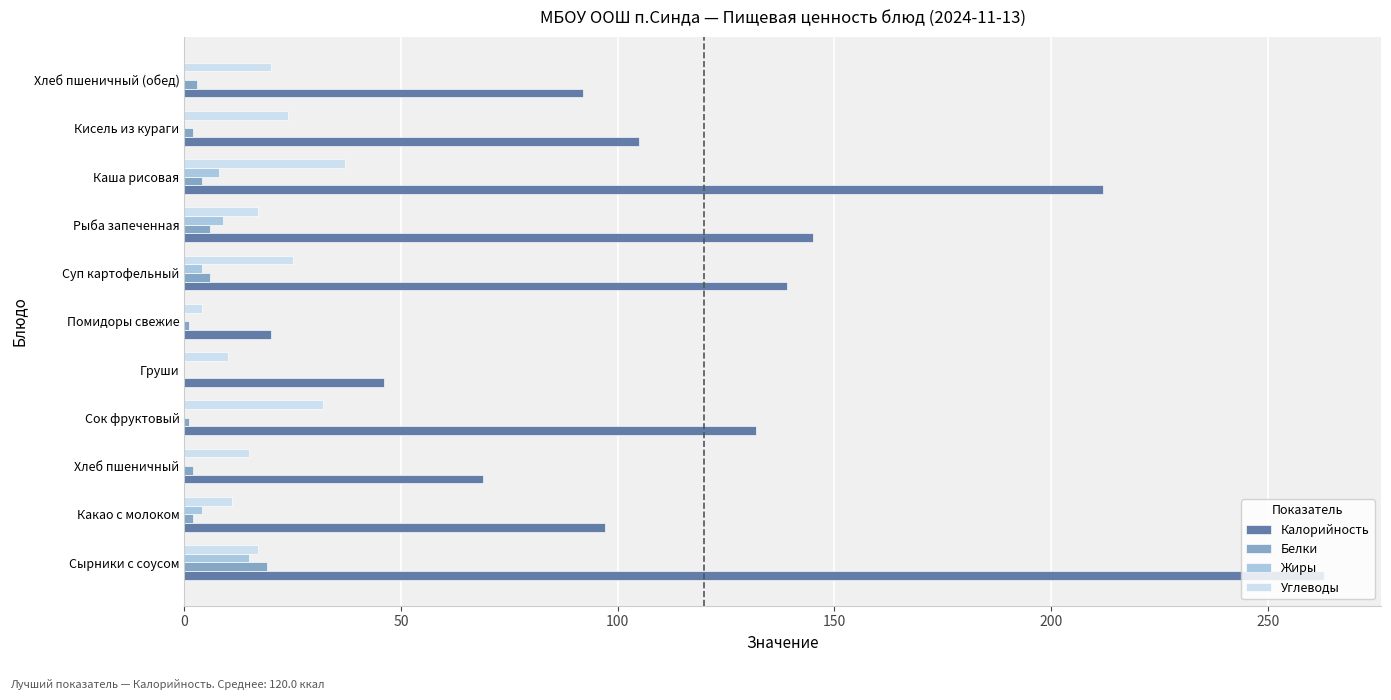

At which category is the sum across all series the highest?

Сырники с соусом